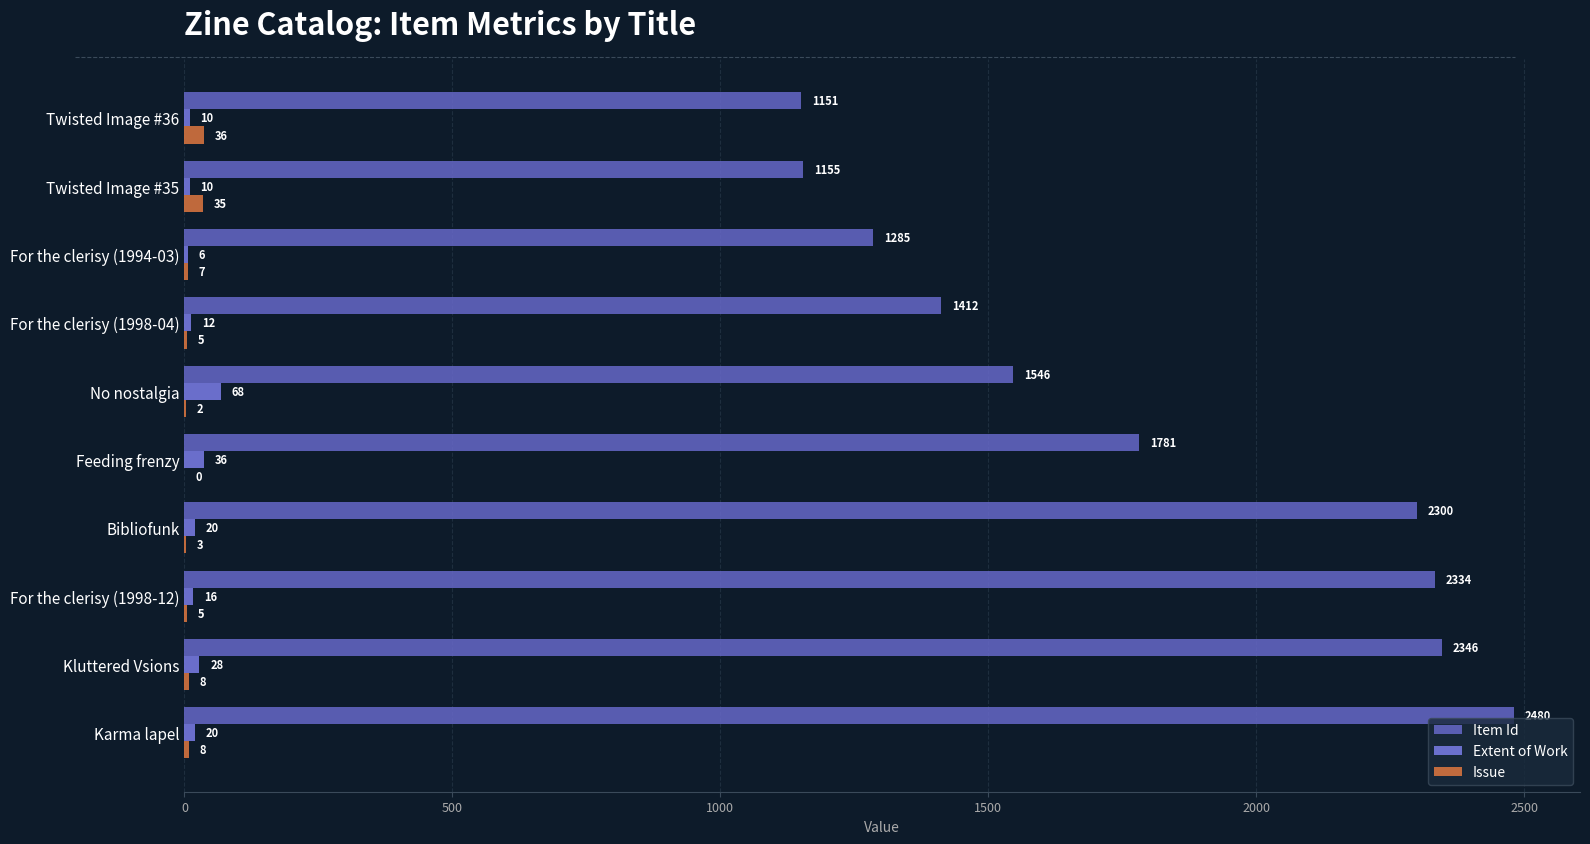

True or false: Item Id has a value of 1285 at For the clerisy (1994-03).

True